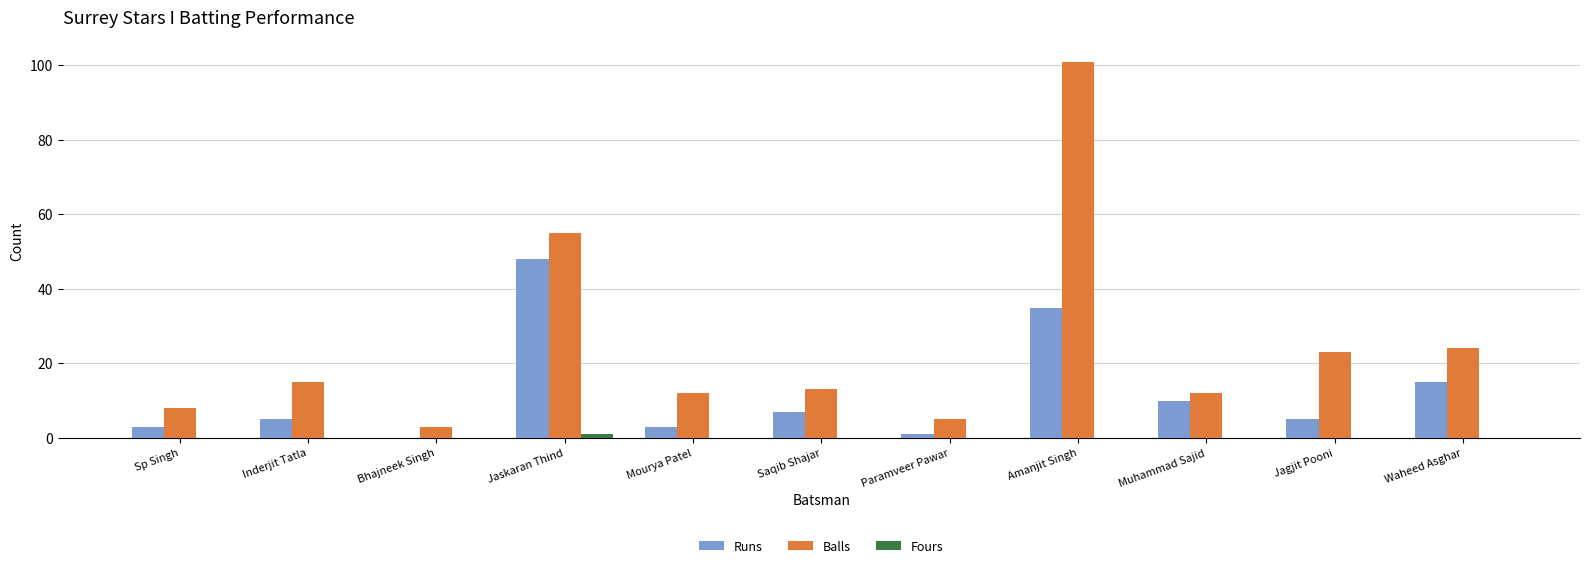

At which category is the sum across all series the highest?

Amanjit Singh